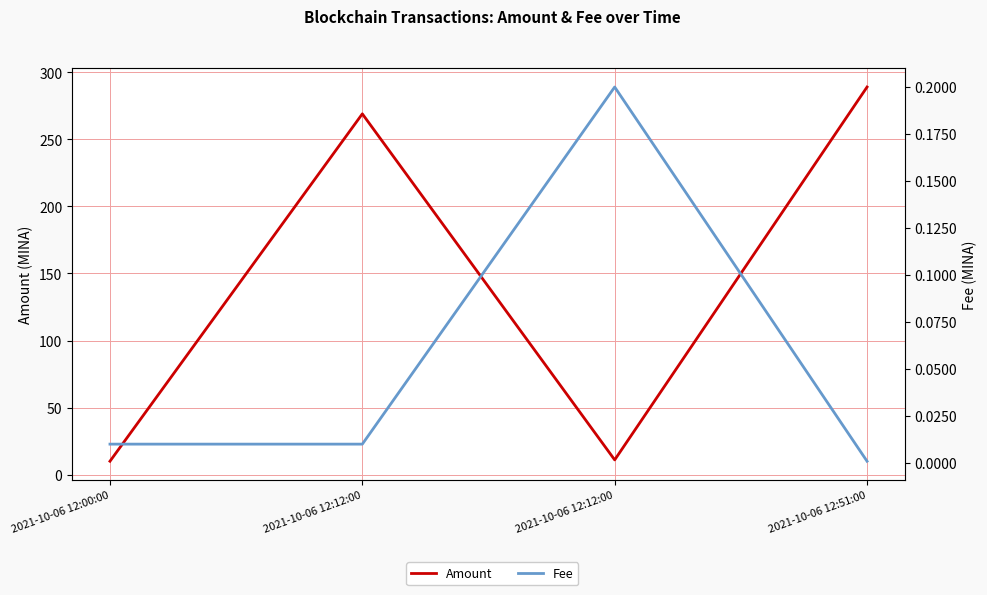

What is the label of the 2nd point from the left?

2021-10-06 12:12:00